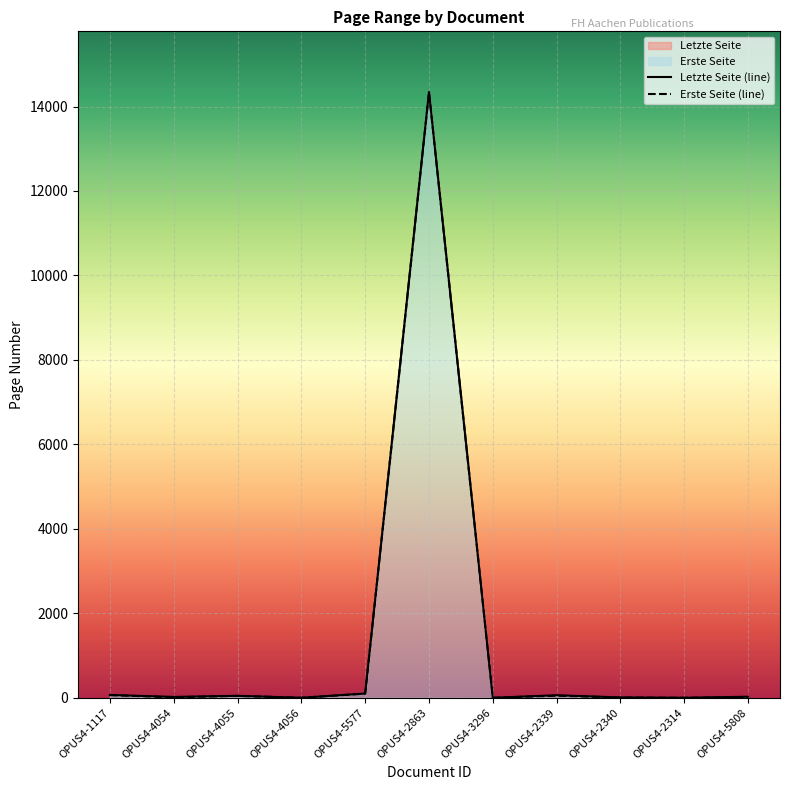

Is the value of Erste Seite (line) at OPUS4-2339 greater than the value of Letzte Seite (line) at OPUS4-2339?

No